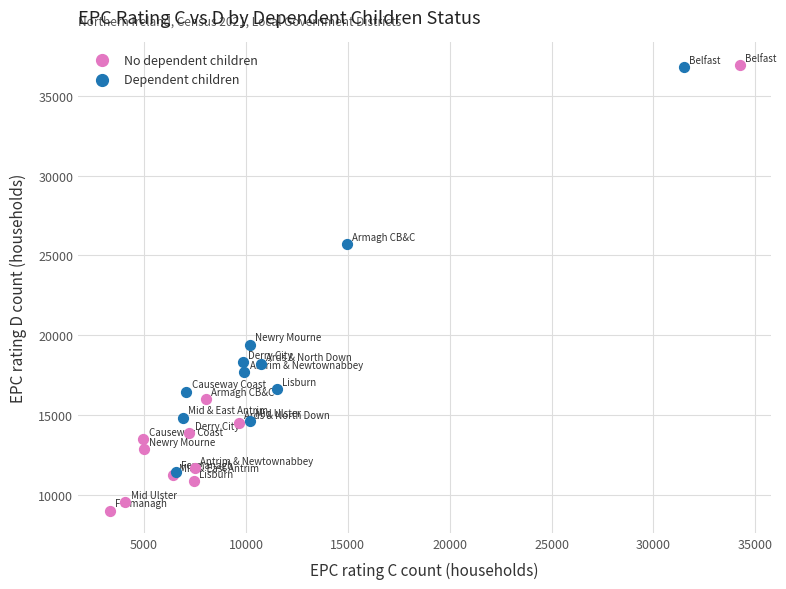

Which series contains the lowest Y value?

No dependent children